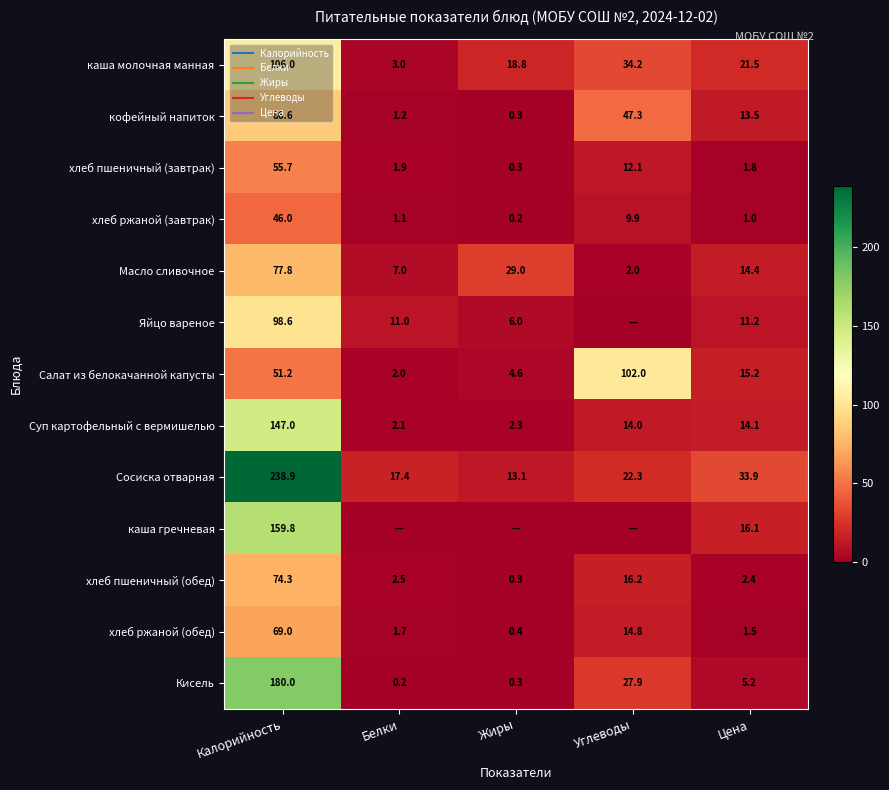

Rank the series at Калорийность from lowest to highest value.

хлеб ржаной (завтрак), Салат из белокачанной капусты, хлеб пшеничный (завтрак), хлеб ржаной (обед), хлеб пшеничный (обед), Масло сливочное, кофейный напиток, Яйцо вареное, каша молочная манная, Суп картофельный с вермишелью, каша гречневая, Кисель, Сосиска отварная